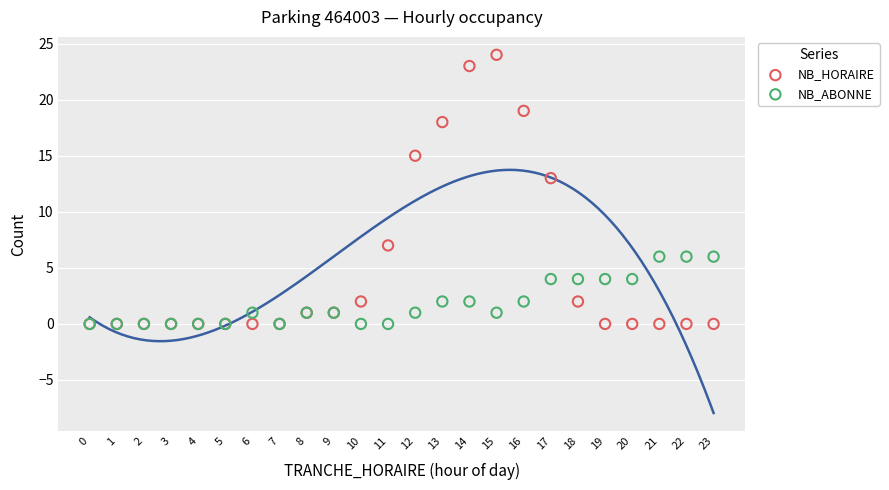

What are all the series names shown in the legend?

NB_HORAIRE, NB_ABONNE